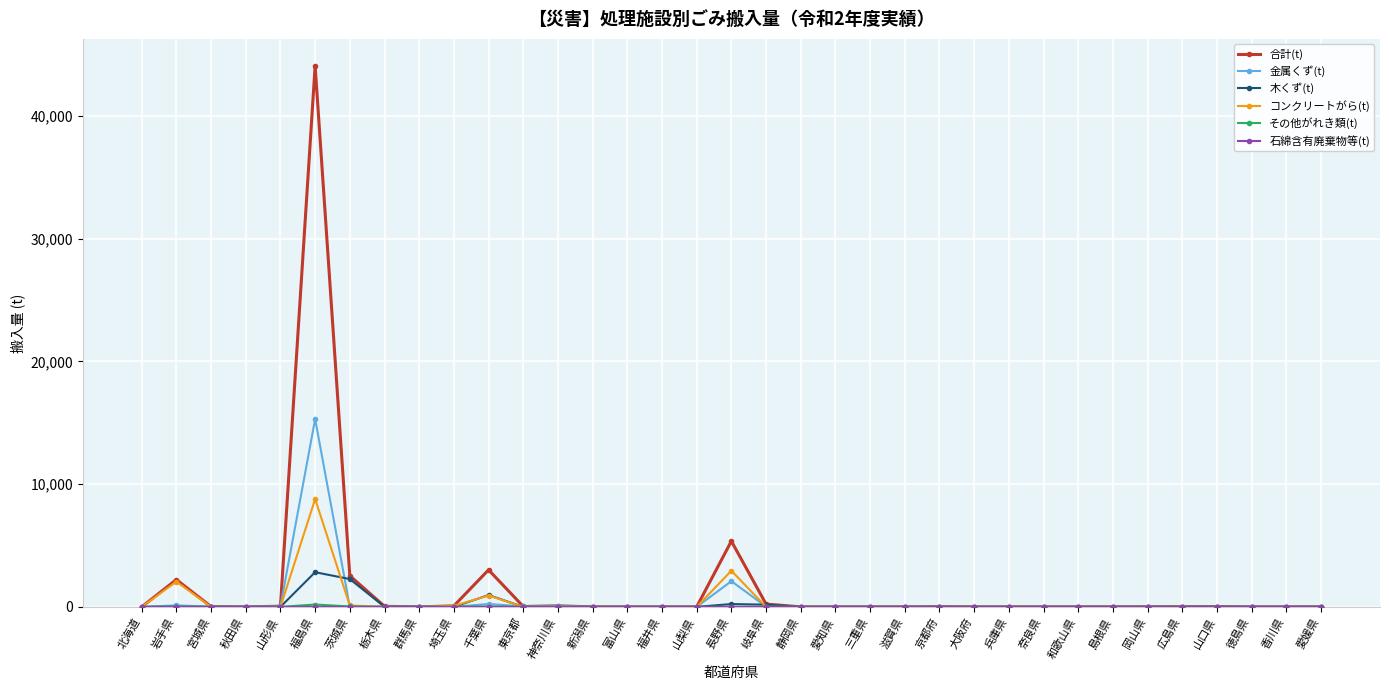

Which series has the widest spread of values?

合計(t)